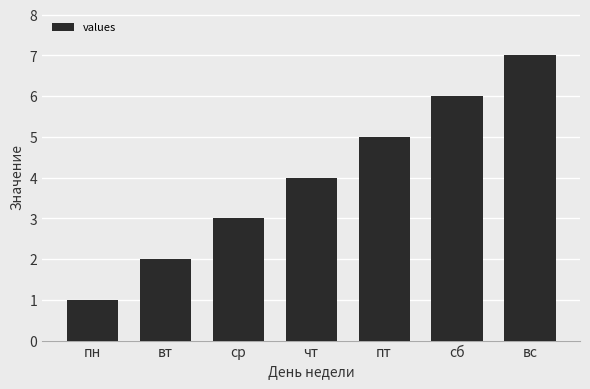

What value does the data have at вс?

7